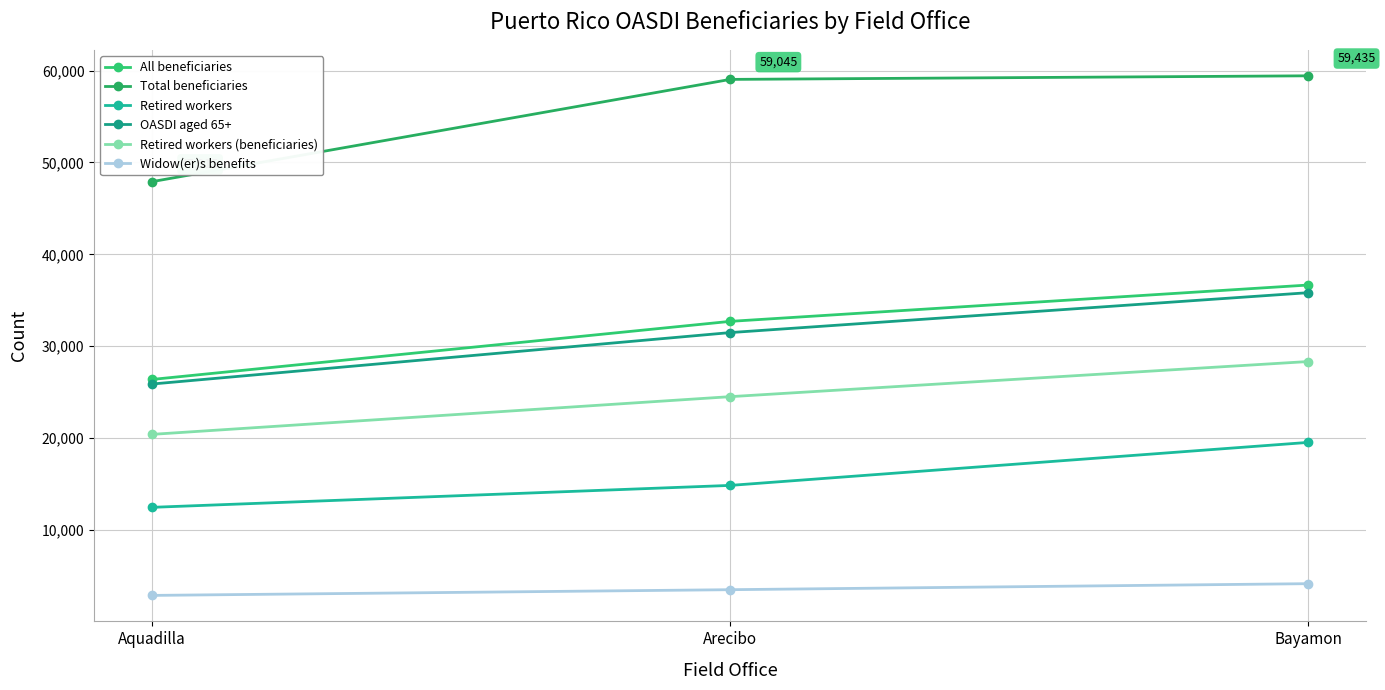

Is this an area chart (filled region under the line)?

No